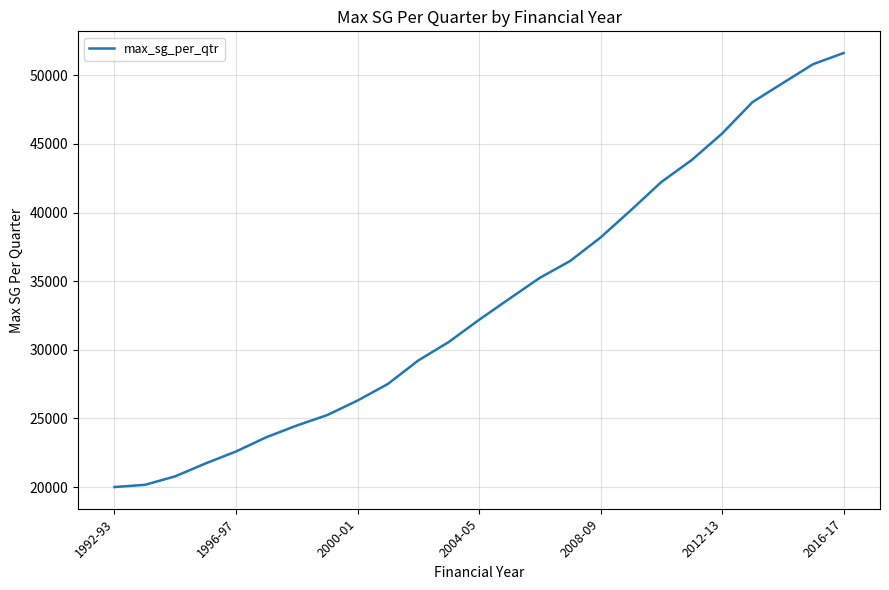

What is the minimum value shown in the chart?

20000